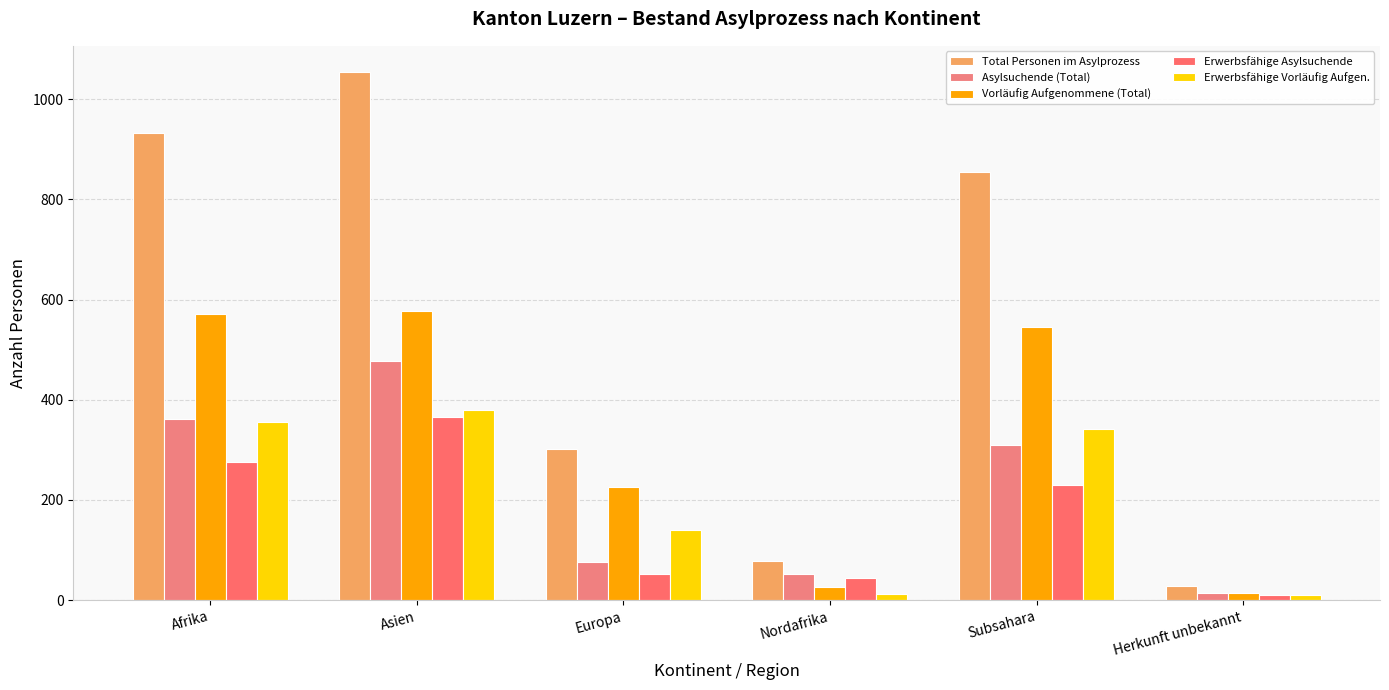

What is the total value across all series at Asien?

2854